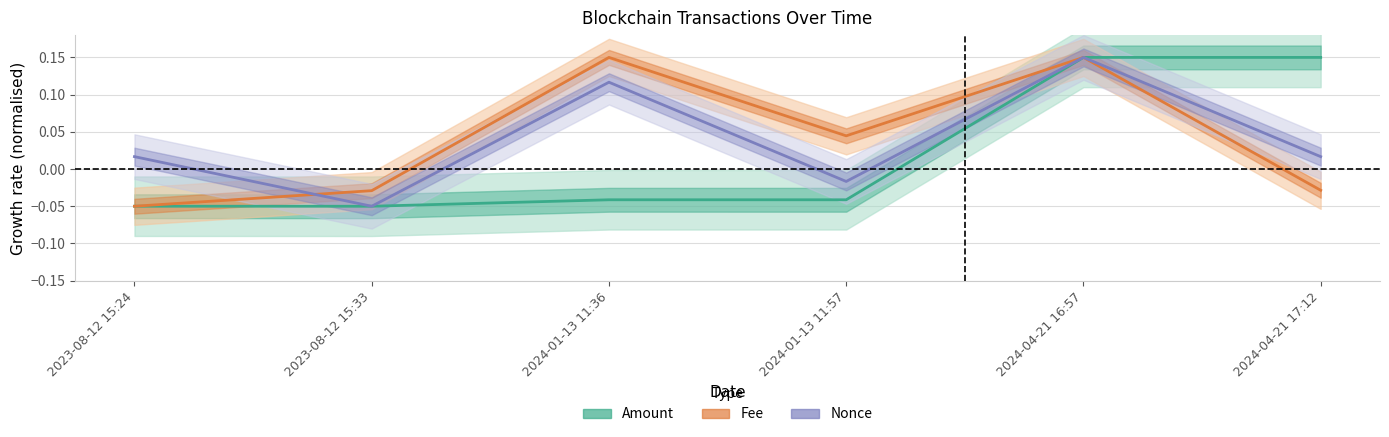

Does the chart display data point markers on the line(s)?

No